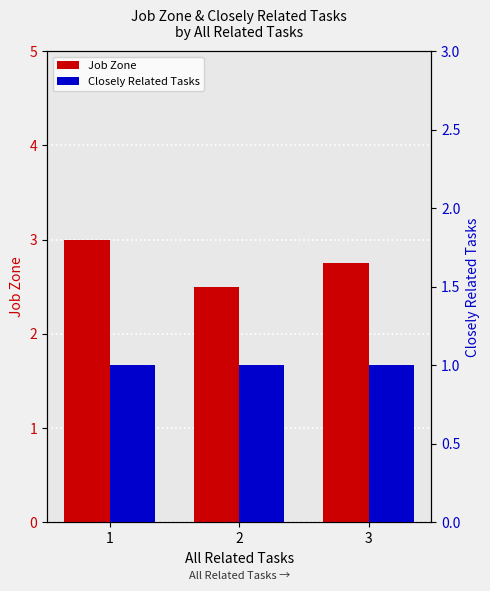

True or false: Job Zone has a value of 5.0 at 1.

False